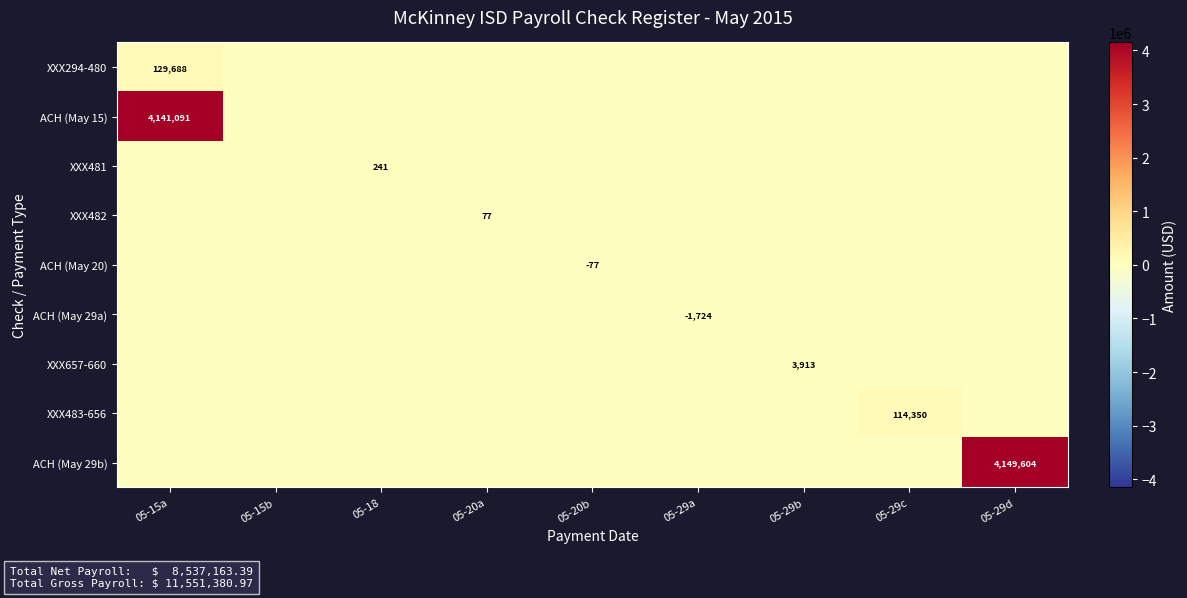

What is the difference between the highest and lowest values at 05-15a?

4141091.2